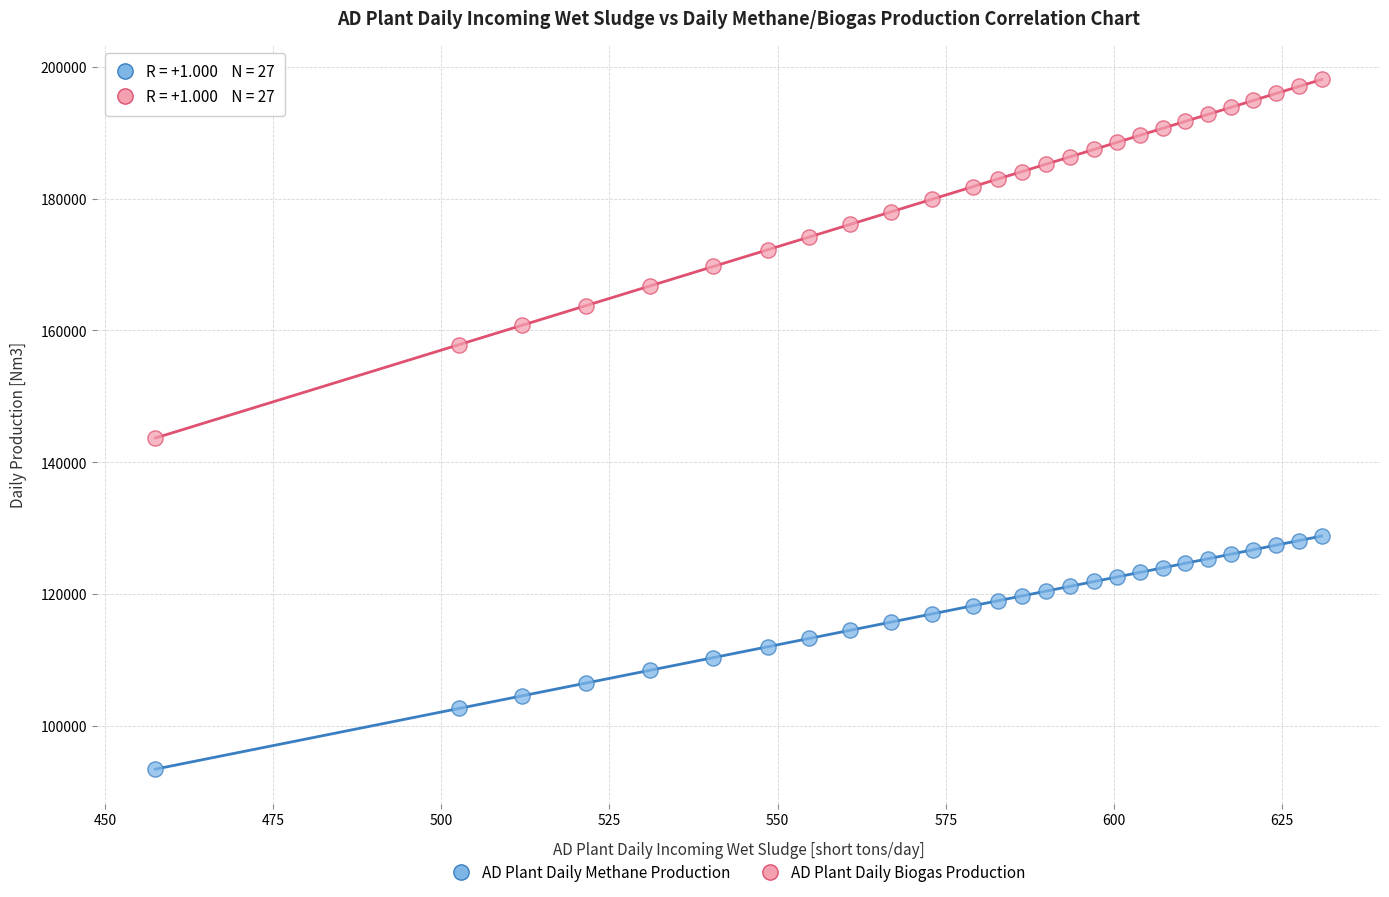

Which series has the widest spread of Y values?

AD Plant Daily Biogas Production